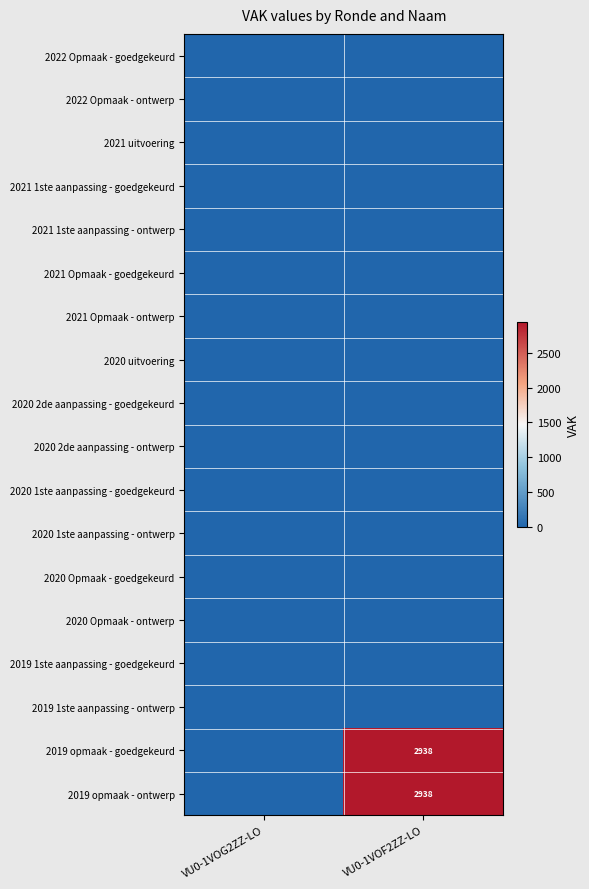

At which category does the chart reach its peak across all series?

VU0-1VOF2ZZ-LO